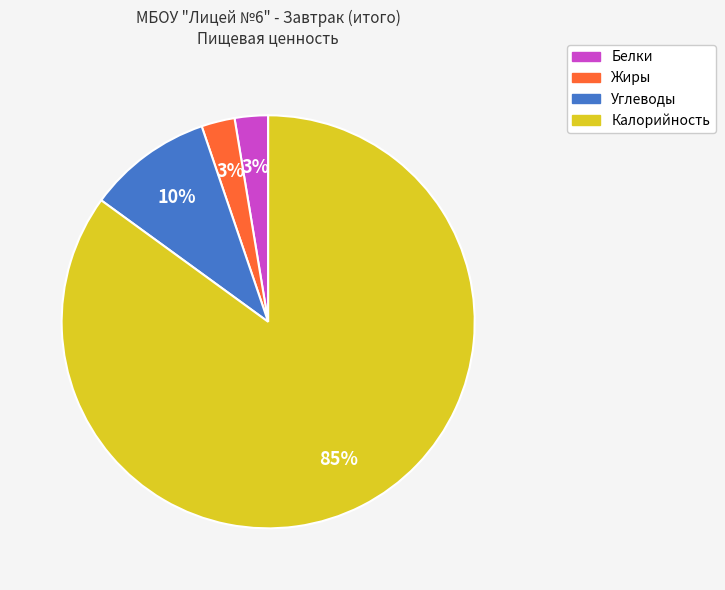

To the nearest percent, what portion does Углеводы represent?

10%